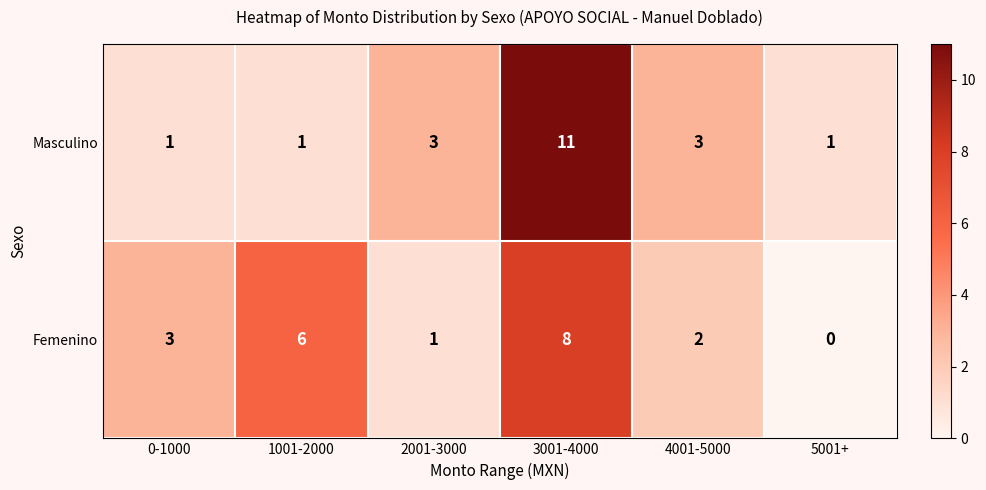

What is the greatest value displayed?

11